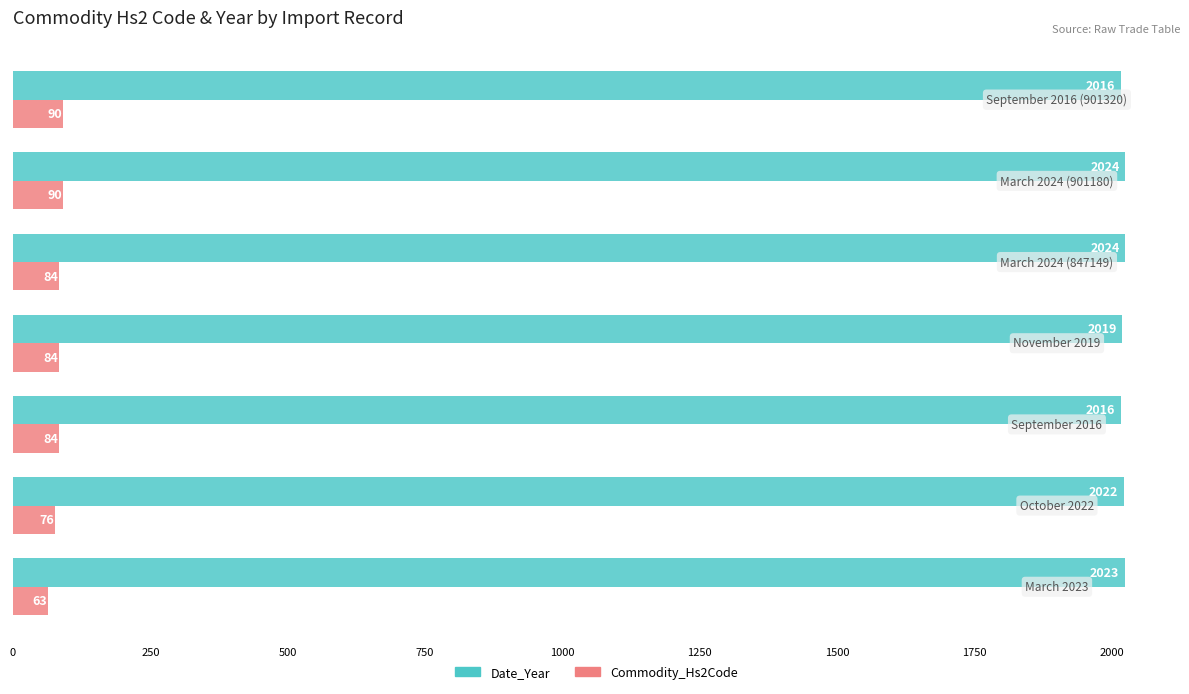

At how many categories does at least one series exceed 278?

7